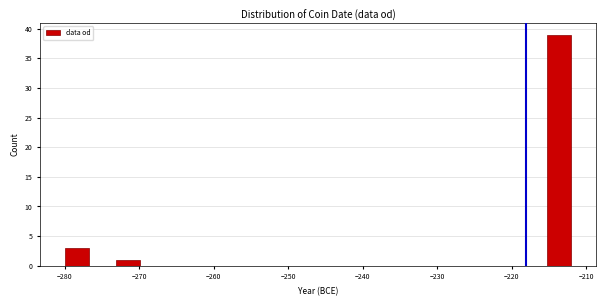

Read against the x-axis, roughly where is the centre of the tallest bar?

-214